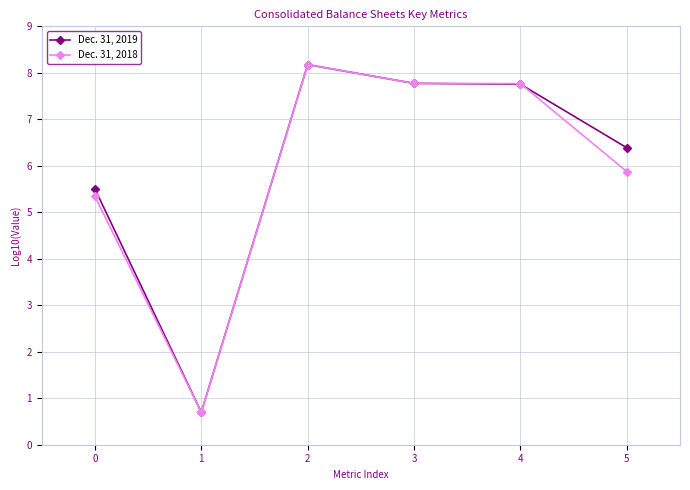

Count the number of categories in the chart.

6